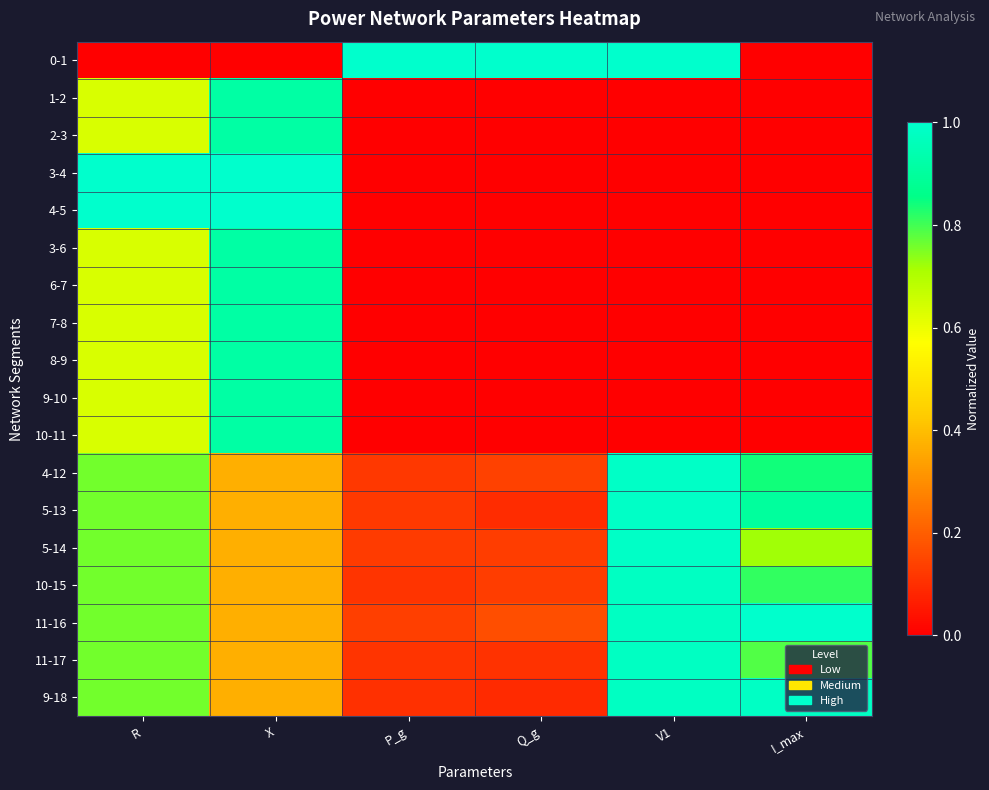

Which series changed the most between X and Q_g?

0-1